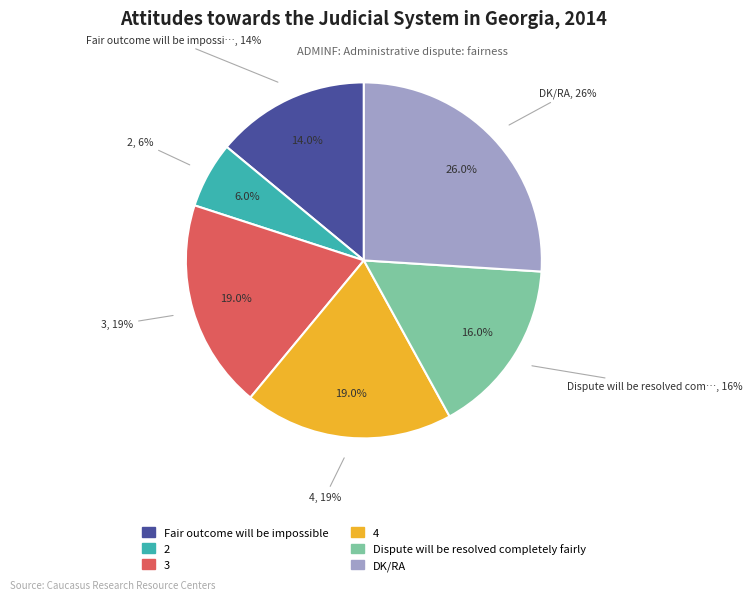

What is the ratio of the value at 3 to the value at DK/RA?

0.7